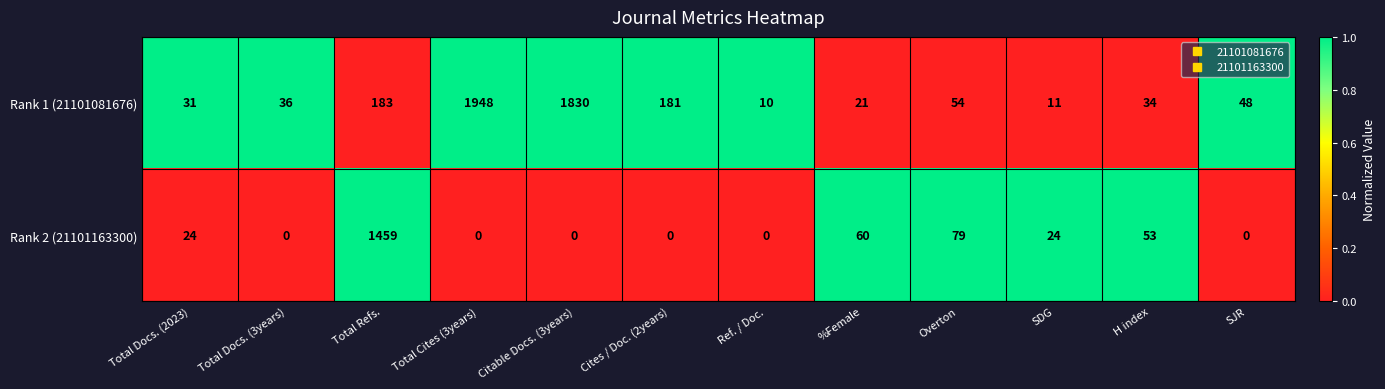

What is the sum of all Rank 2 (21101163300) values?

1699